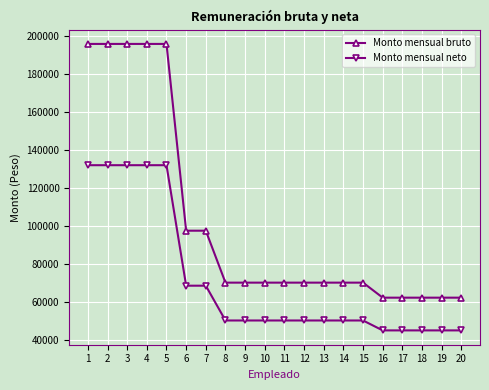

Does the chart display data point markers on the line(s)?

Yes